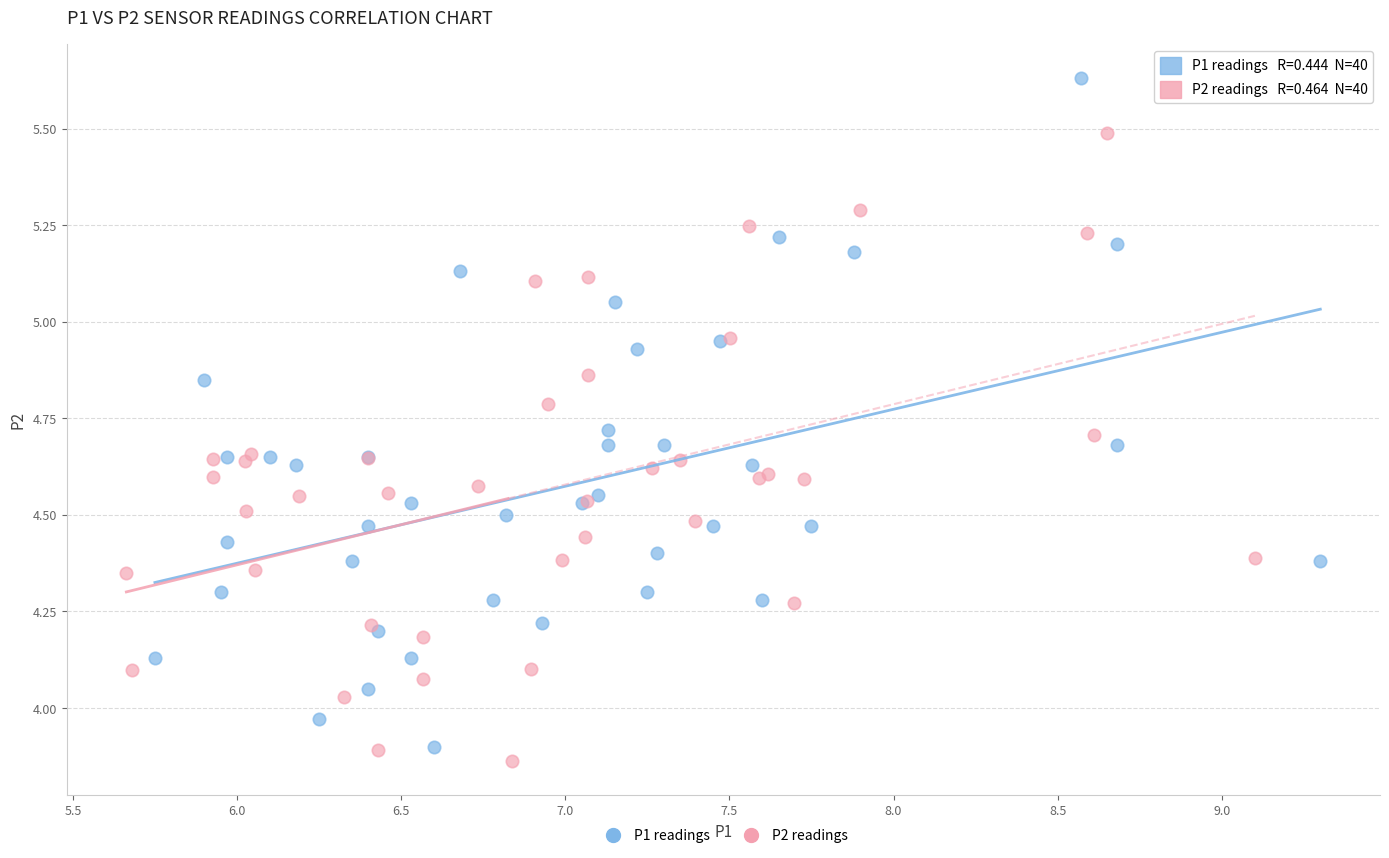

Which series reaches the minimum Y coordinate?

P2 readings